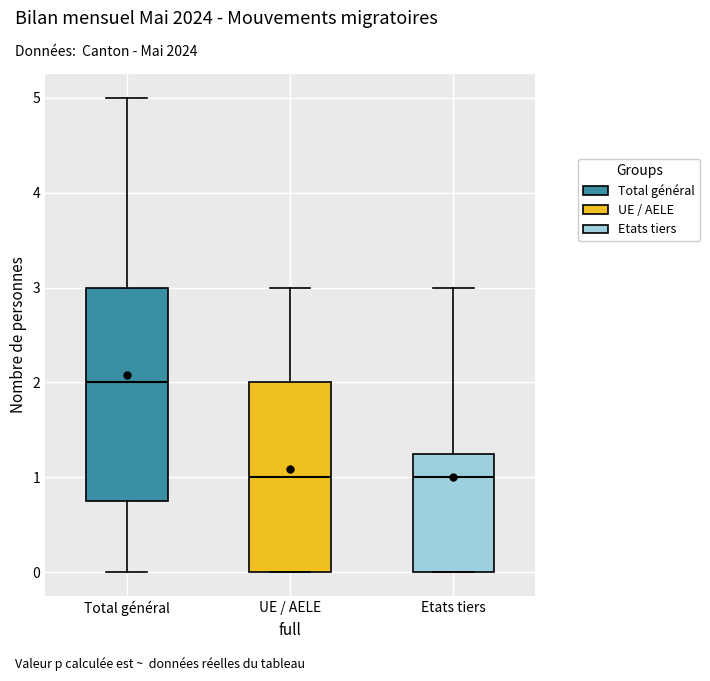

Where is the lower edge of the box for UE / AELE on the y-axis? The values are not printed on the chart, so give them approximately, as read against the axis.

0.0